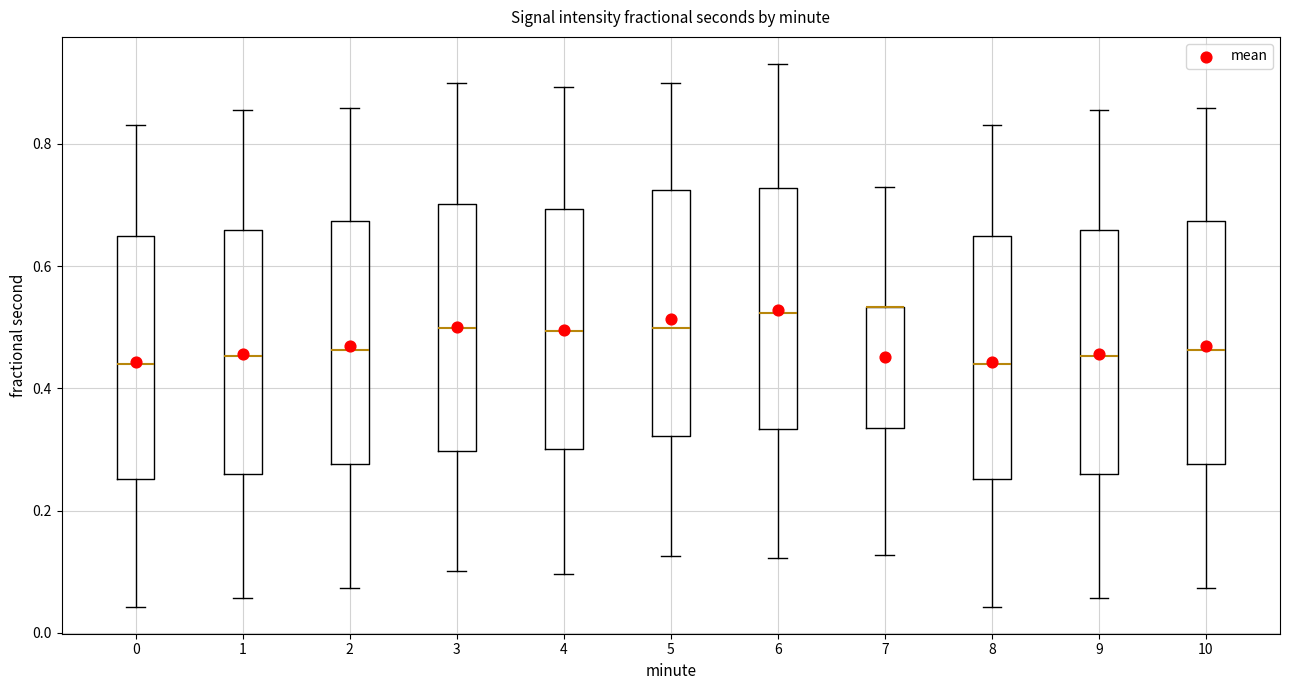

Where is the lower edge of the box at x = 4 on the y-axis? The values are not printed on the chart, so give them approximately, as read against the axis.

0.30